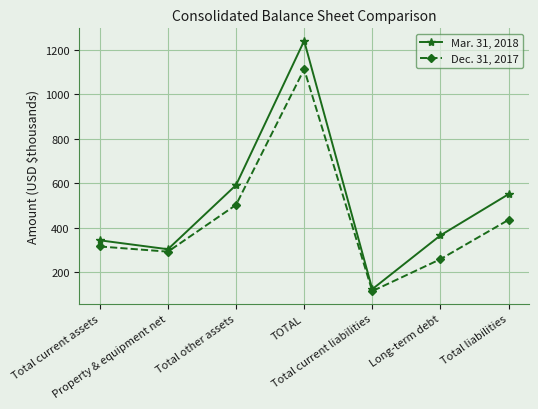

How many interior local peaks does the Mar. 31, 2018 series have?

1